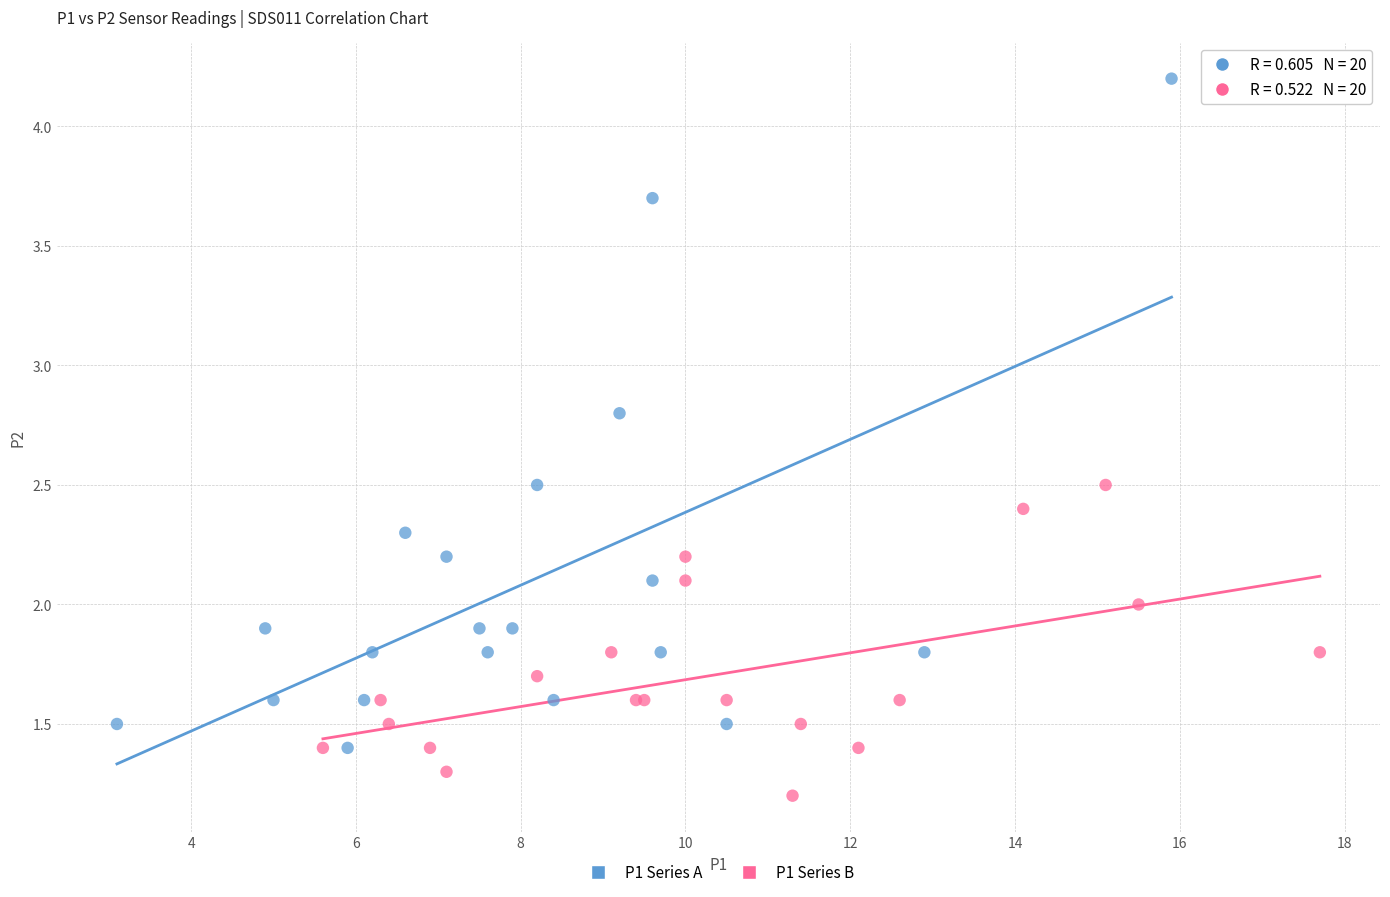

What are all the series names shown in the legend?

P1 Series A, P1 Series B